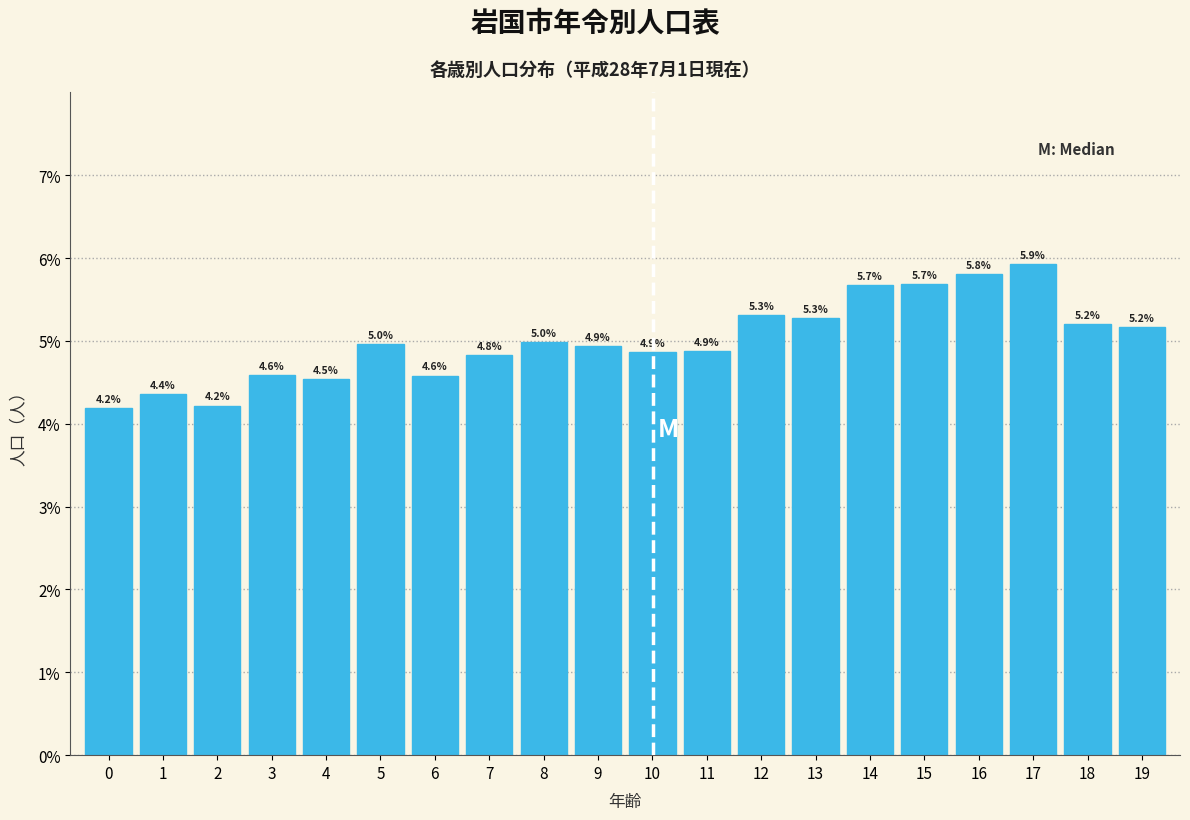

Reading left to right, transcribe all the data shown in this chart.

4.2	4.4	4.2	4.6	4.5	5.0	4.6	4.8	5.0	4.9	4.9	4.9	5.3	5.3	5.7	5.7	5.8	5.9	5.2	5.2